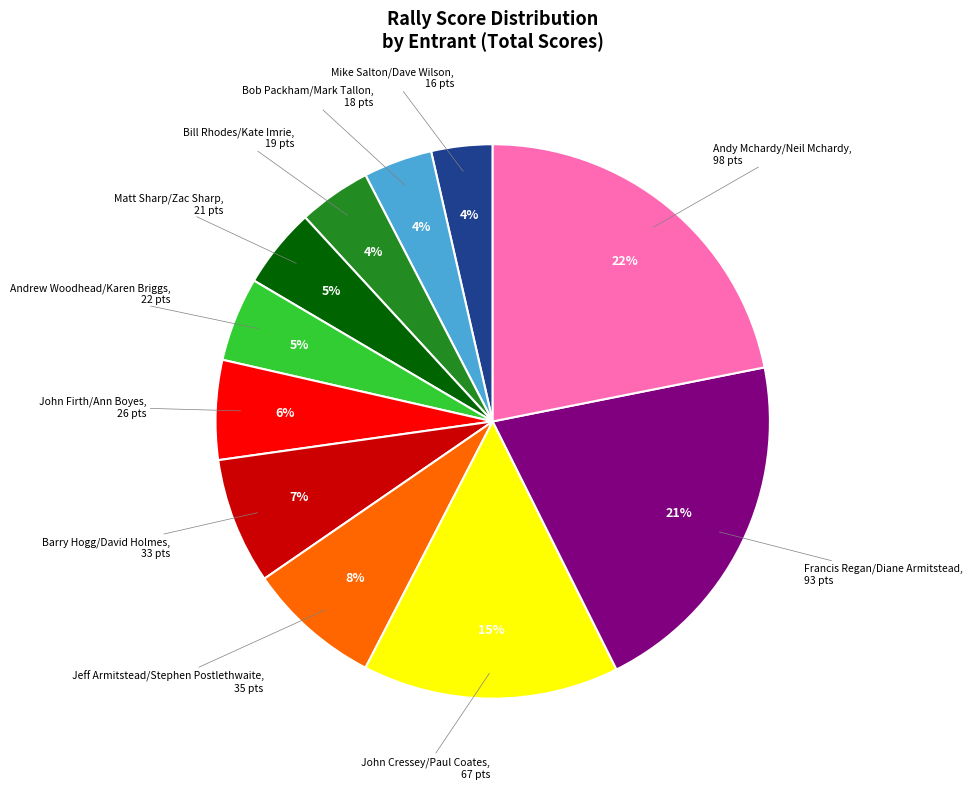

Does any single category account for the majority?

No